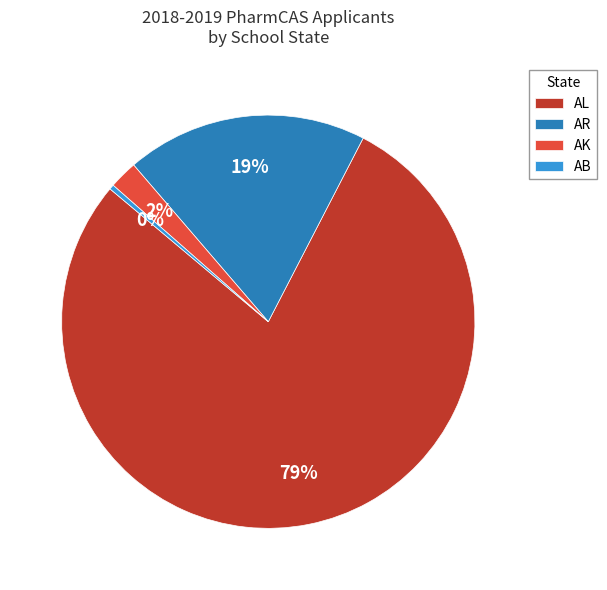

To the nearest percent, what portion does AK represent?

2%